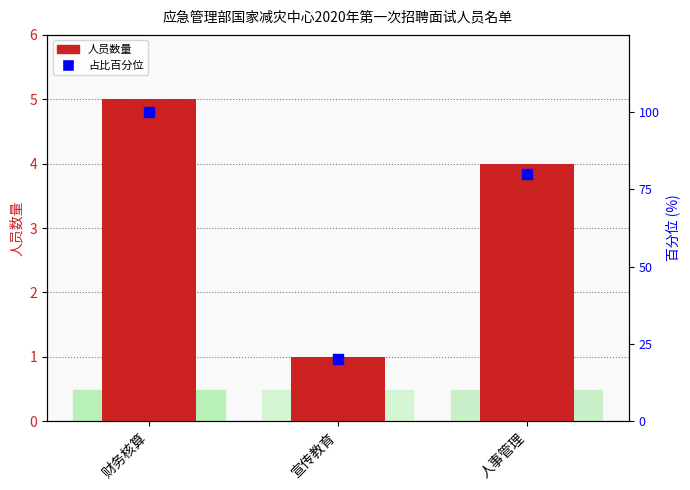

At which category is the sum across all series the highest?

财务核算